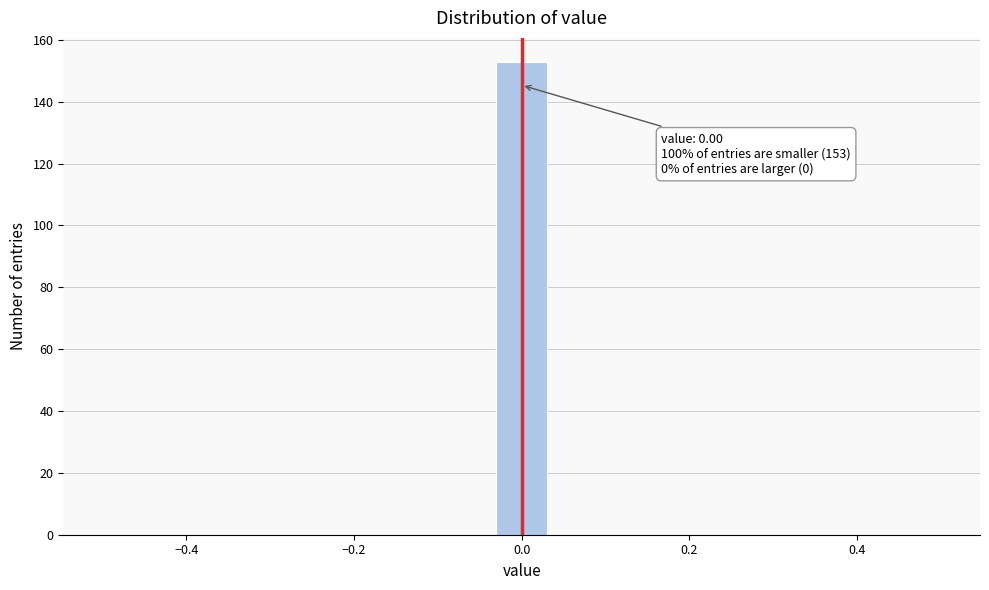

Read against the x-axis, roughly where is the centre of the tallest bar?

0.00